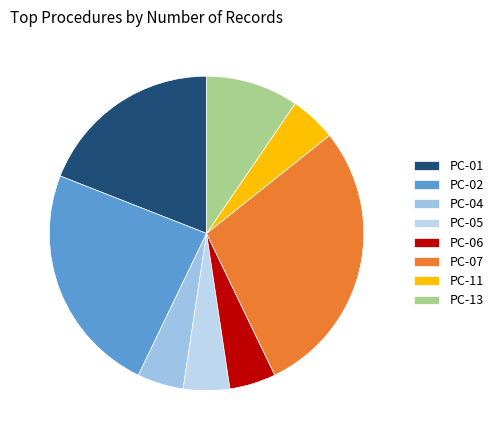

To the nearest percent, what is the difference between the PC-01 and PC-02 slice percentages?

5%